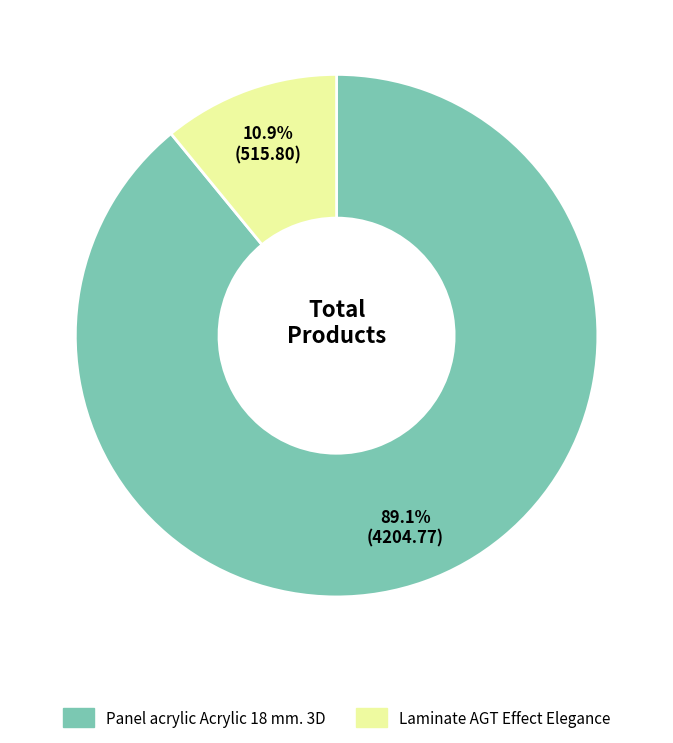

How many segments does this pie chart have?

2